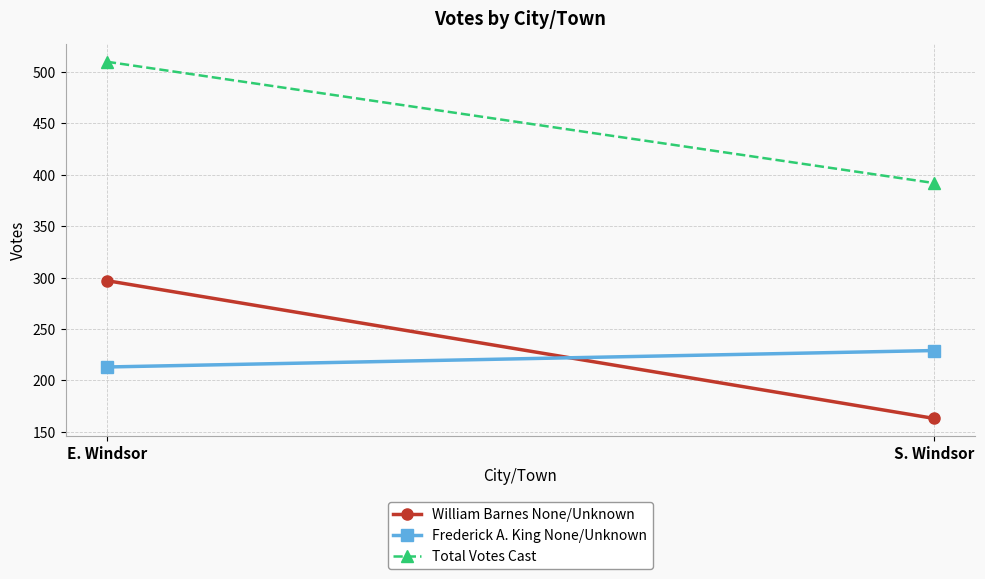

What is the smallest value displayed?

163